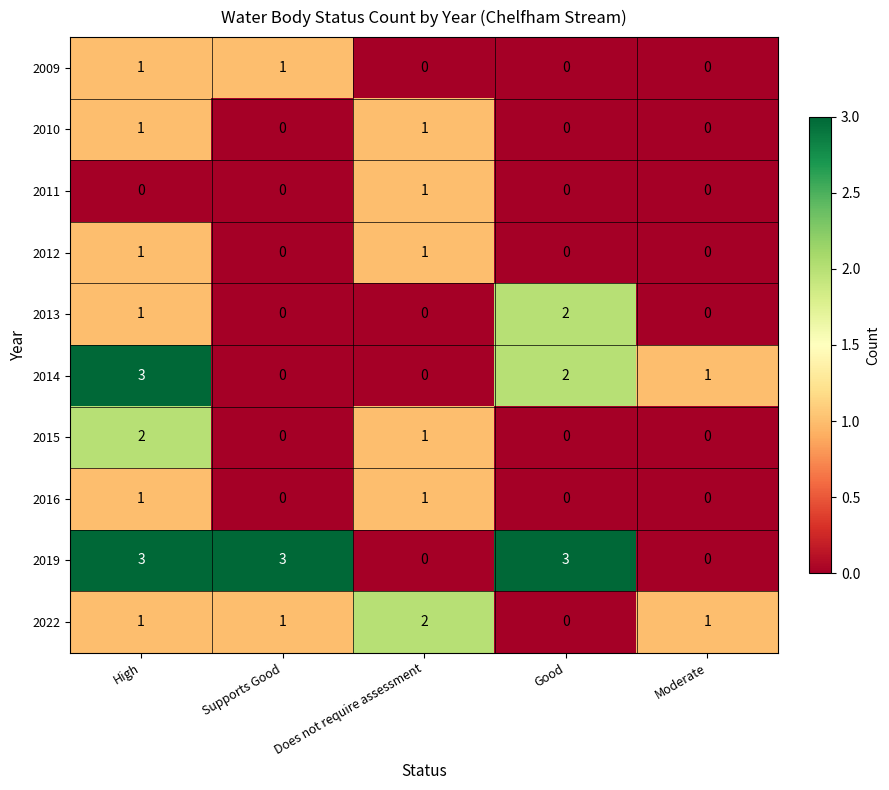

Between Supports Good and Moderate, which series saw the biggest shift?

2019